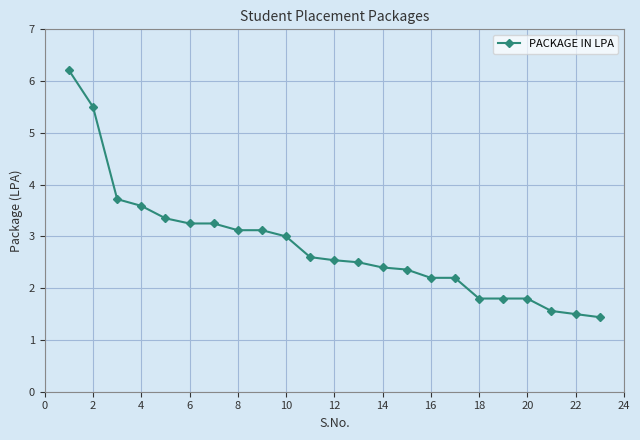

What is the minimum value shown in the chart?

1.4